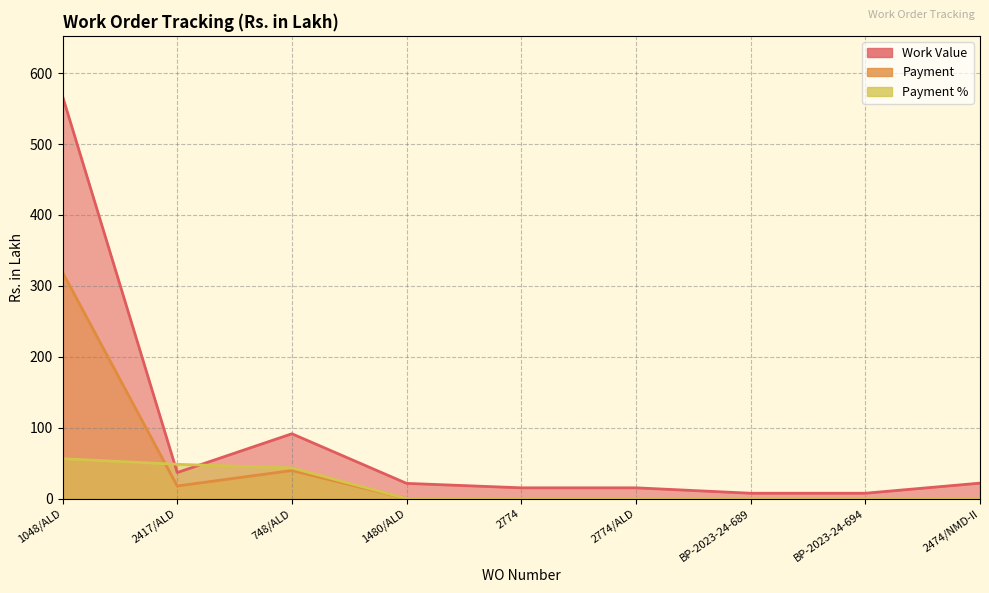

True or false: Work Value and Payment cross at least once.

False